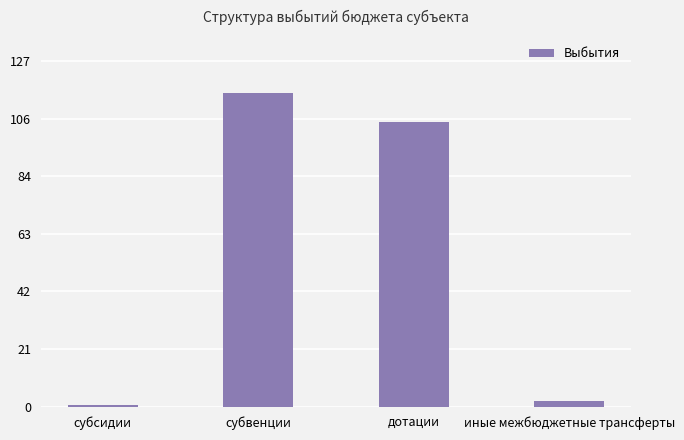

Reading left to right, list all the values displayed in this chart.

541644.0	115868475.3	105045451.1	1923519.1